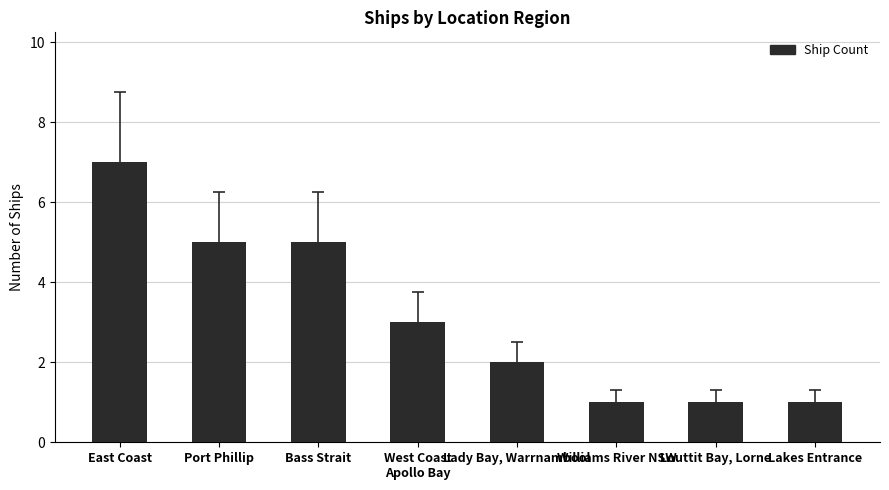

Count the values in the range 1 to 5.

7